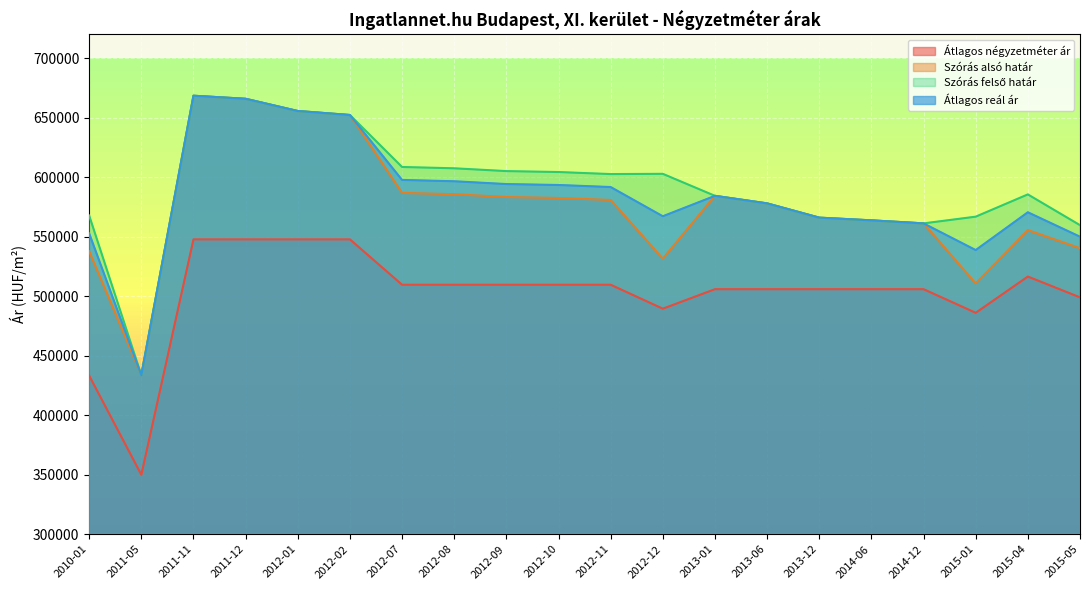

The value of Átlagos reál ár at 2012-08 is 341682. True or false?

False